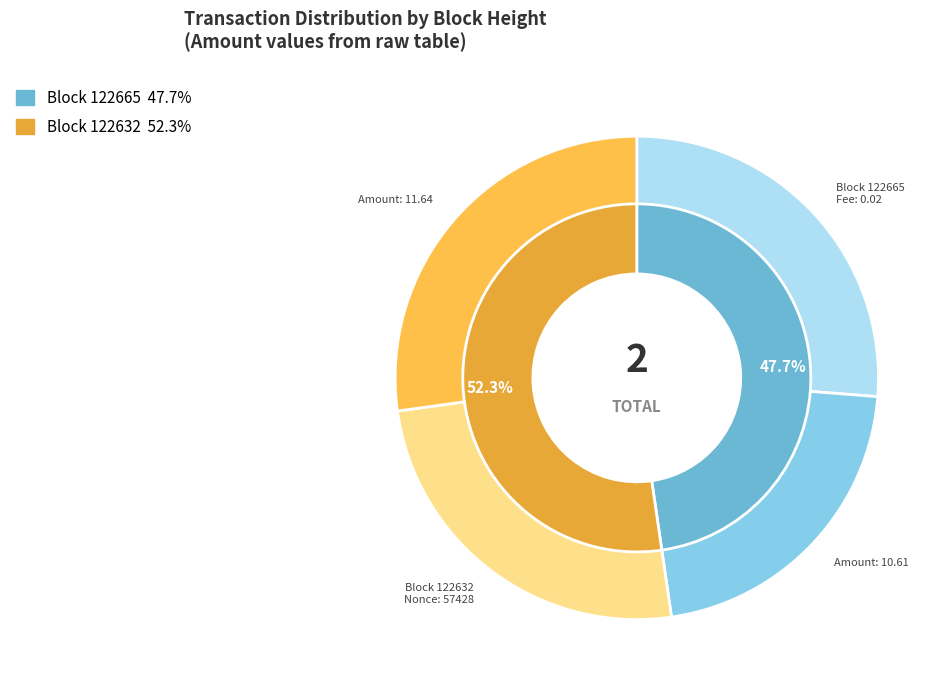

Which category has the smallest portion of the pie?

122665